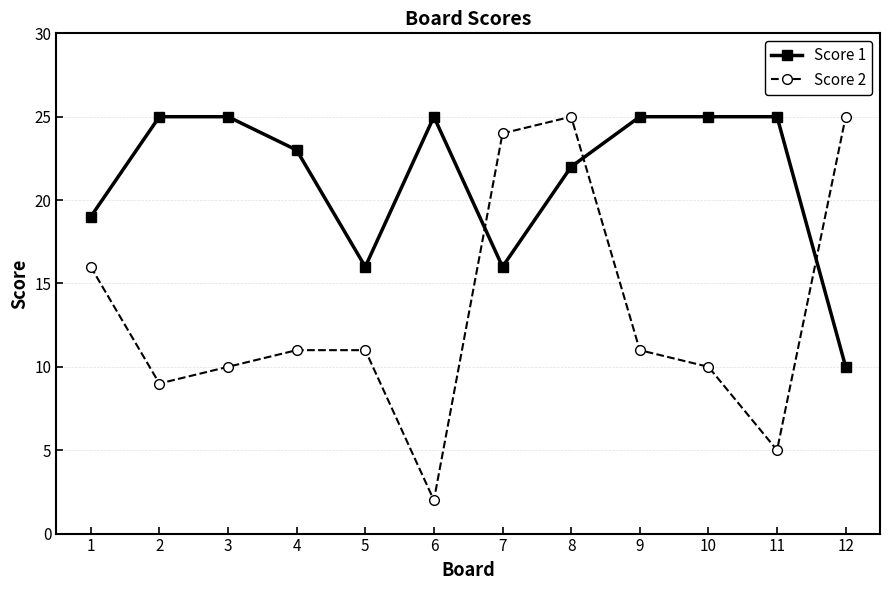

Which category has the lowest value in the Score 1 series?

12